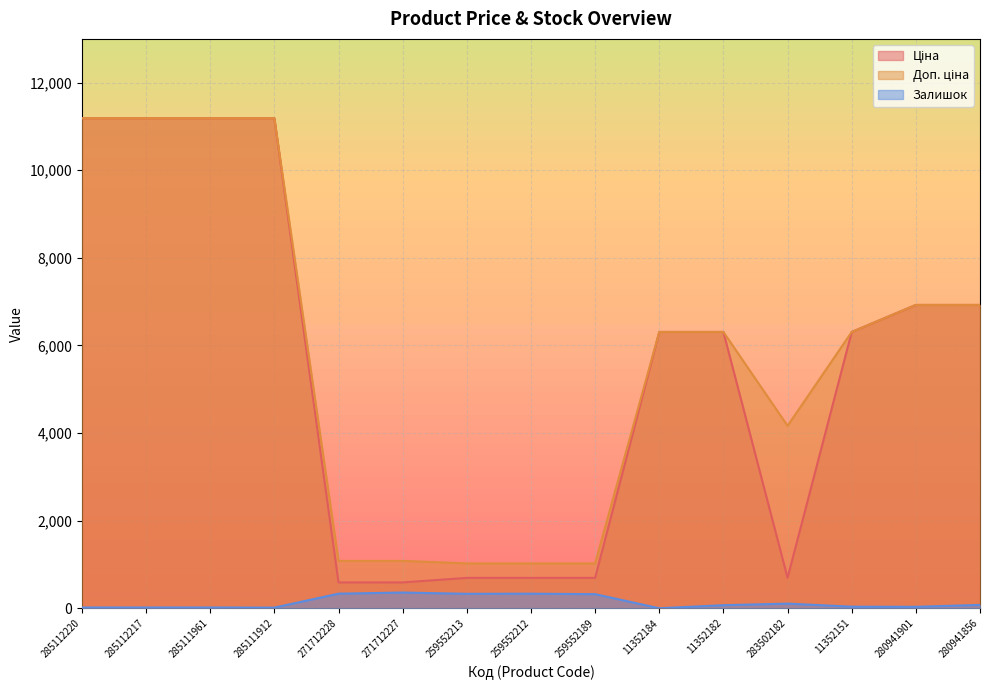

What is the difference between the maximum and minimum values in the Доп. ціна series?

10163.5